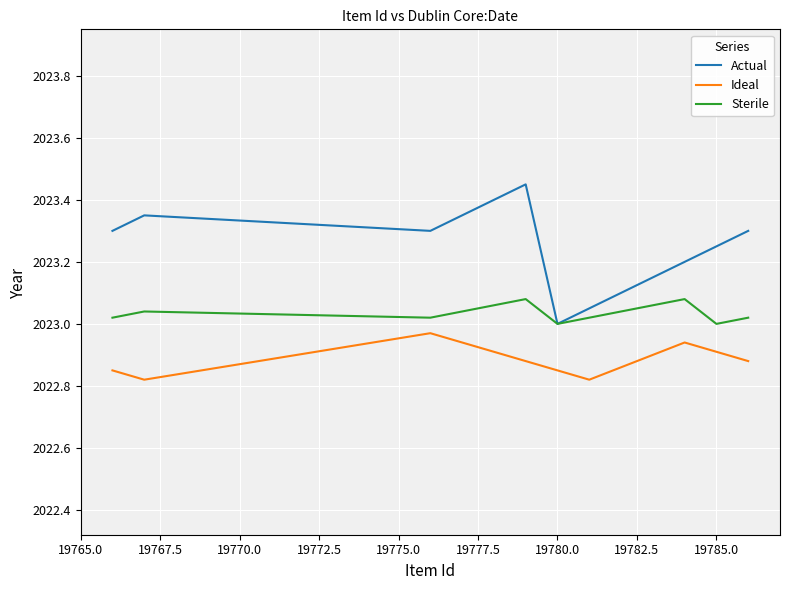

List the series in order of their peak value, highest first.

Actual, Sterile, Ideal